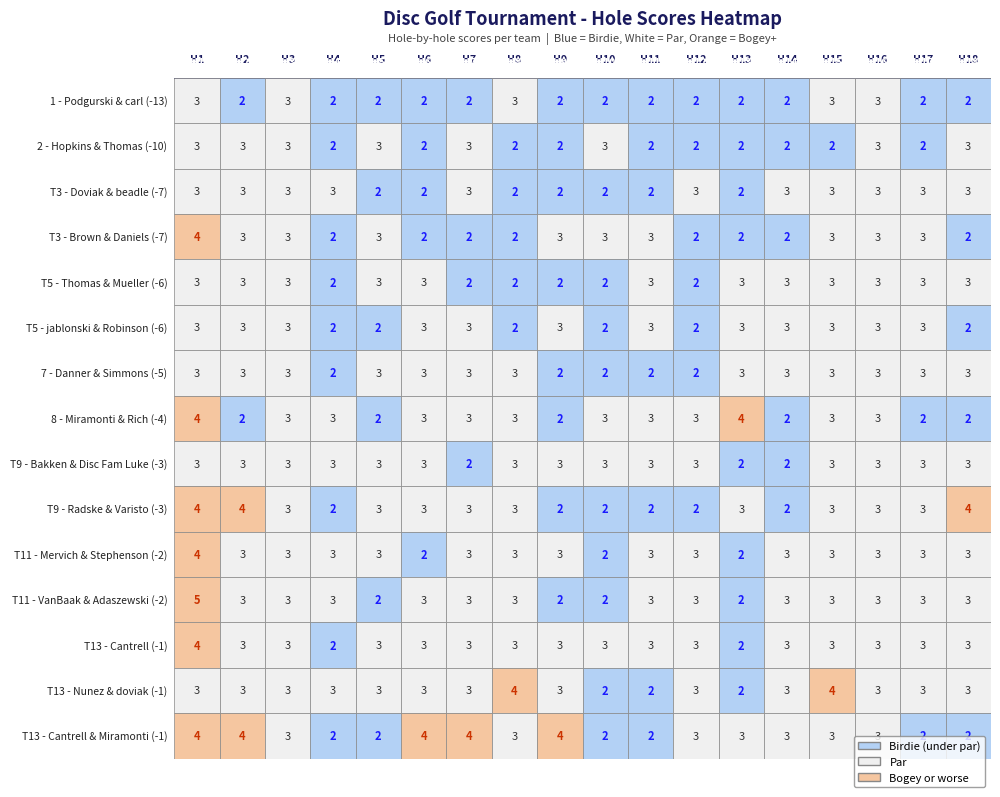

The Ron Nunez & Aiden doviak series shows 2 at 14. True or false?

False